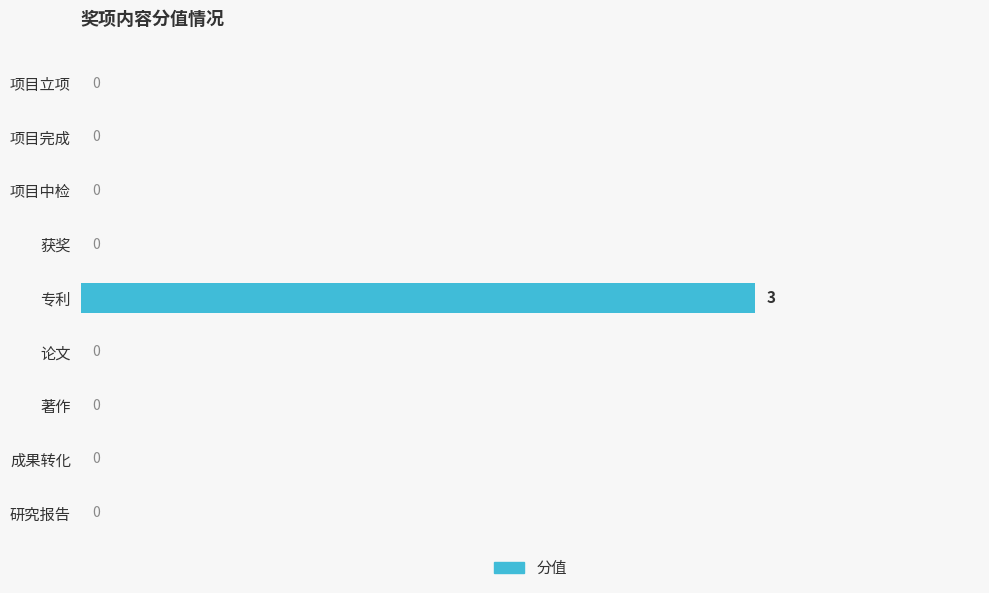

Which label corresponds to the largest value in the chart?

专利